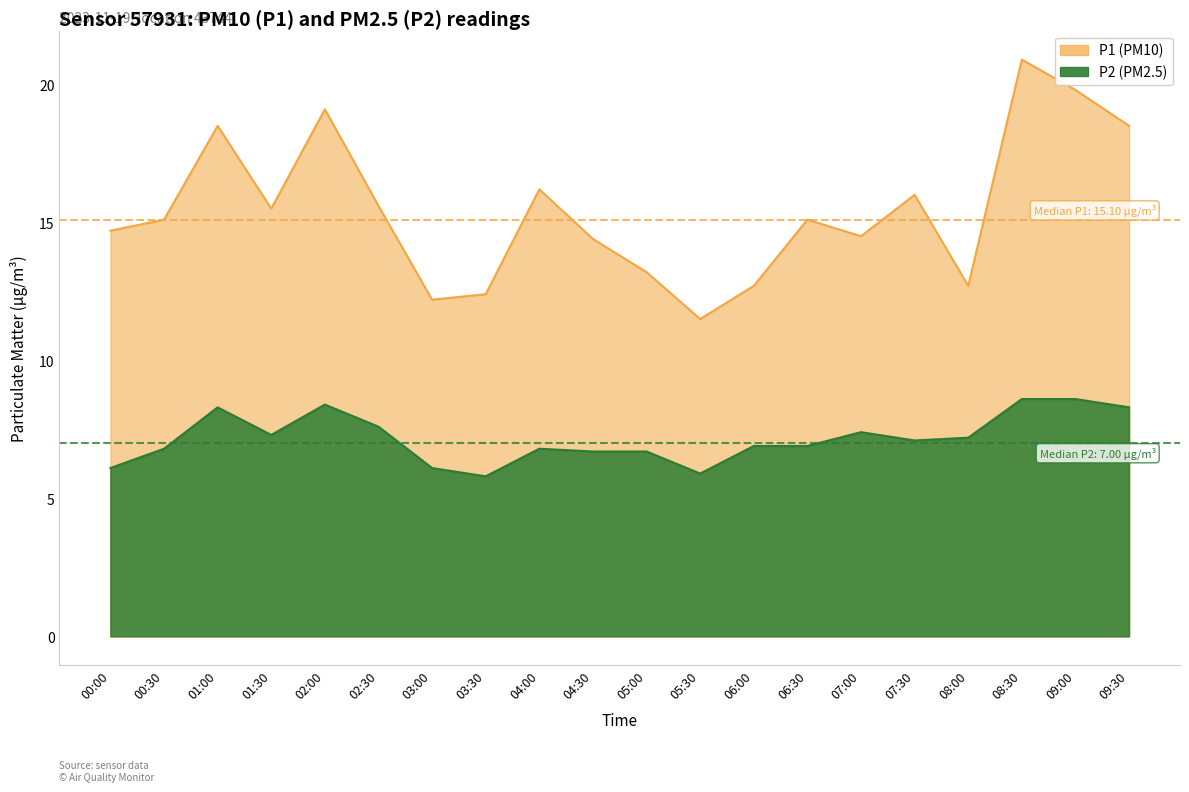

At which label does P1 reach its peak?

08:30